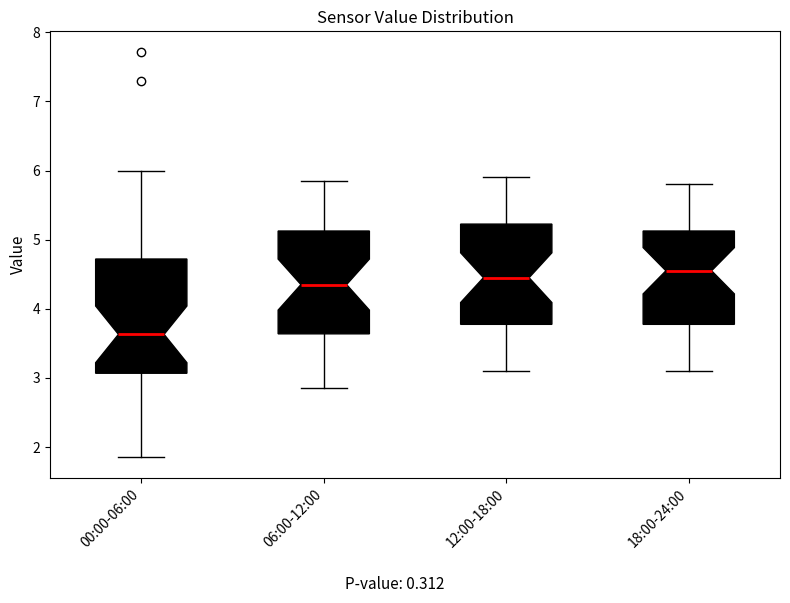

Reading left to right, read every box against the y-axis: the position of its median line, the range the box covers, and the ends of its whiskers. The values are not printed on the chart, so give them approximately, as read against the axis.

00:00-06:00: median 3.6, box 3.1 to 4.7, whiskers 1.9 to 6.0
06:00-12:00: median 4.4, box 3.6 to 5.1, whiskers 2.9 to 5.9
12:00-18:00: median 4.5, box 3.8 to 5.2, whiskers 3.1 to 5.9
18:00-24:00: median 4.6, box 3.8 to 5.1, whiskers 3.1 to 5.8